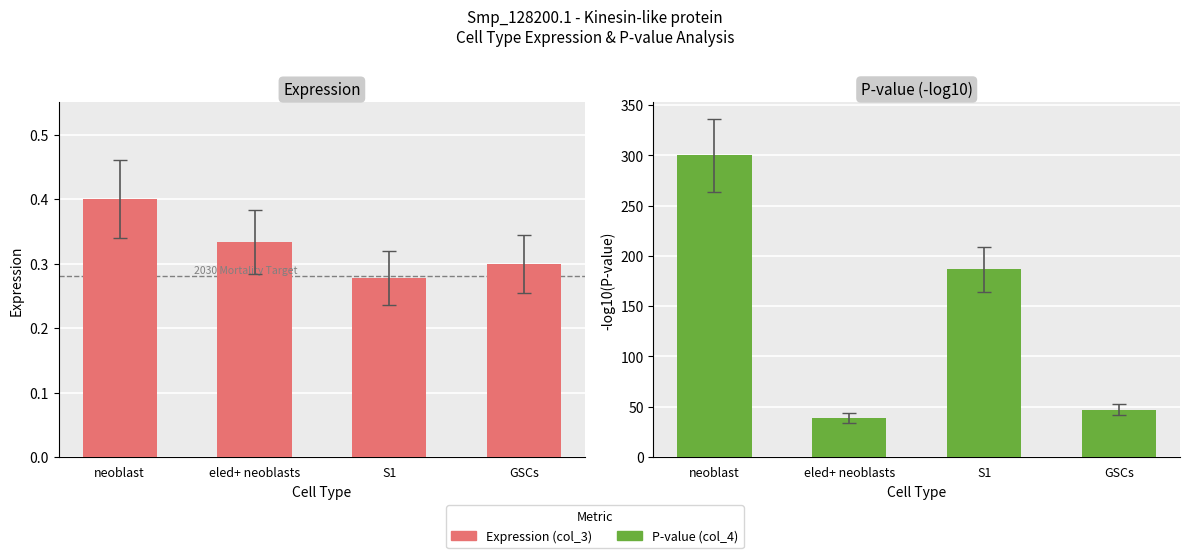

Count the Expression (col_3) values in the range 0 to 1.

4